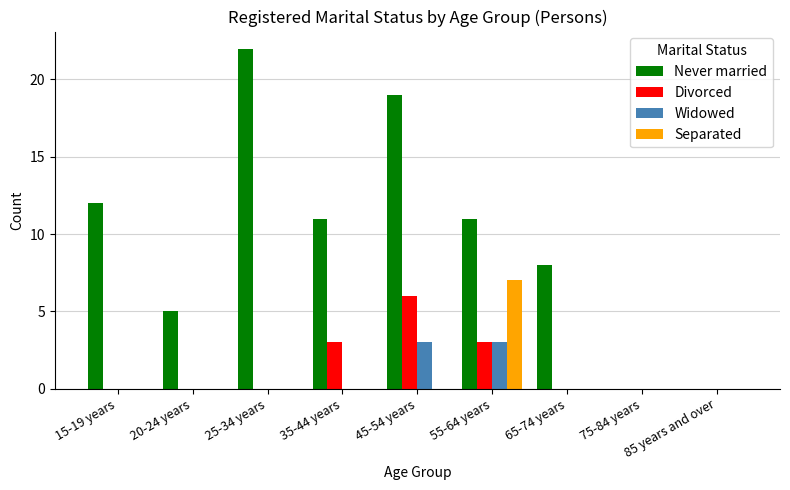

How many series are shown in this chart?

4